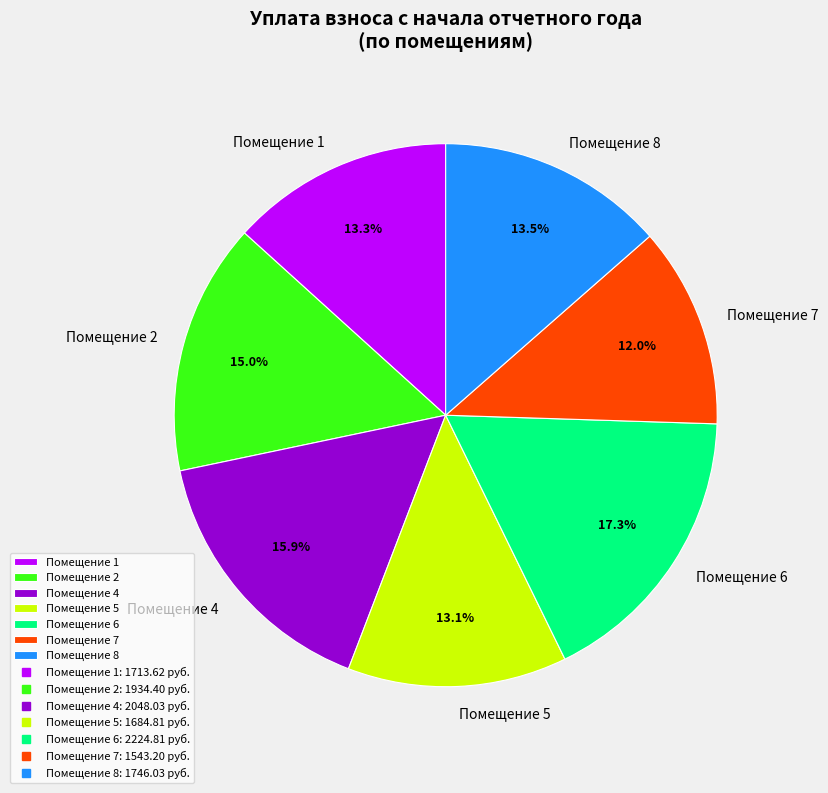

Which slice is the largest?

Помещение 6